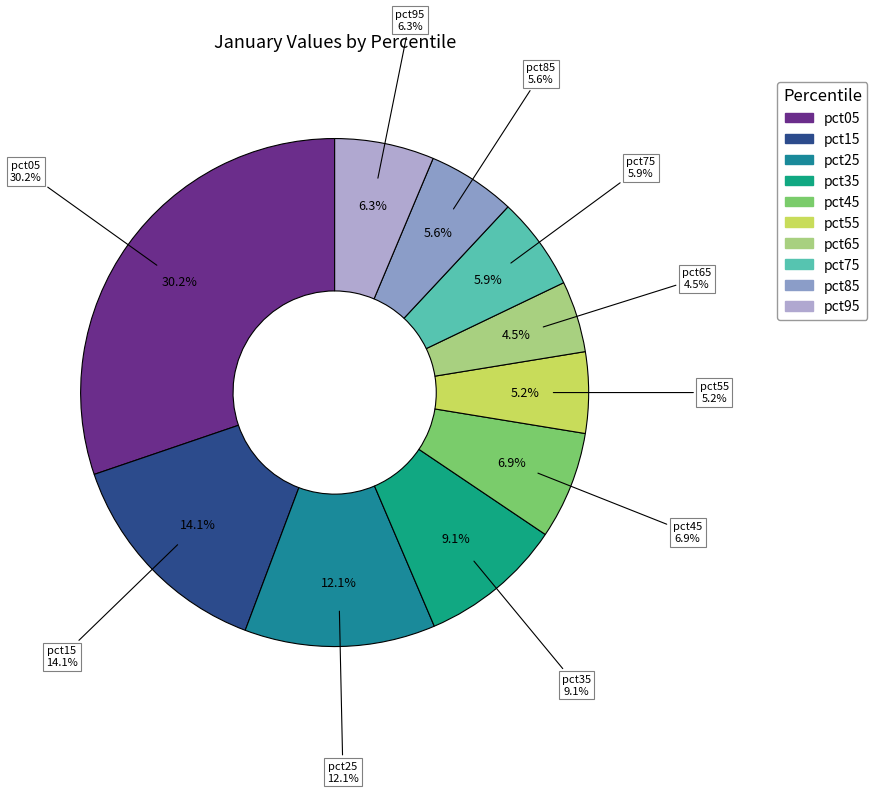

What is the smallest slice in the pie chart?

pct65